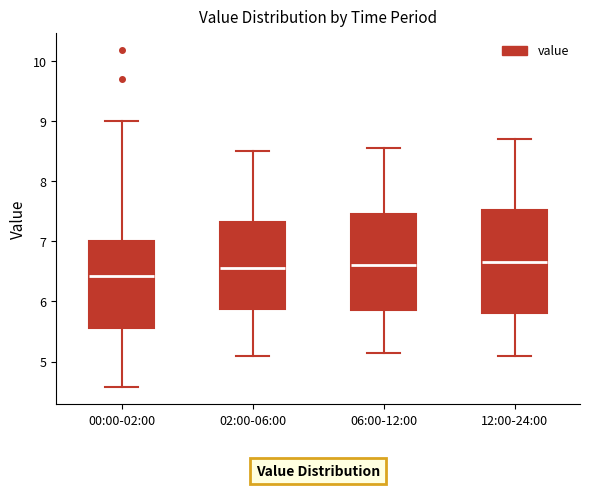

Reading left to right, transcribe this box plot: for each box, give where its median line is, the range the box spans, and where its two whiskers end, as read against the y-axis. The values are not printed on the chart, so give them approximately, as read against the axis.

00:00-02:00: median 6.4, box 5.6 to 7.0, whiskers 4.6 to 9.0
02:00-06:00: median 6.6, box 5.9 to 7.3, whiskers 5.1 to 8.5
06:00-12:00: median 6.6, box 5.9 to 7.5, whiskers 5.2 to 8.6
12:00-24:00: median 6.7, box 5.8 to 7.5, whiskers 5.1 to 8.7